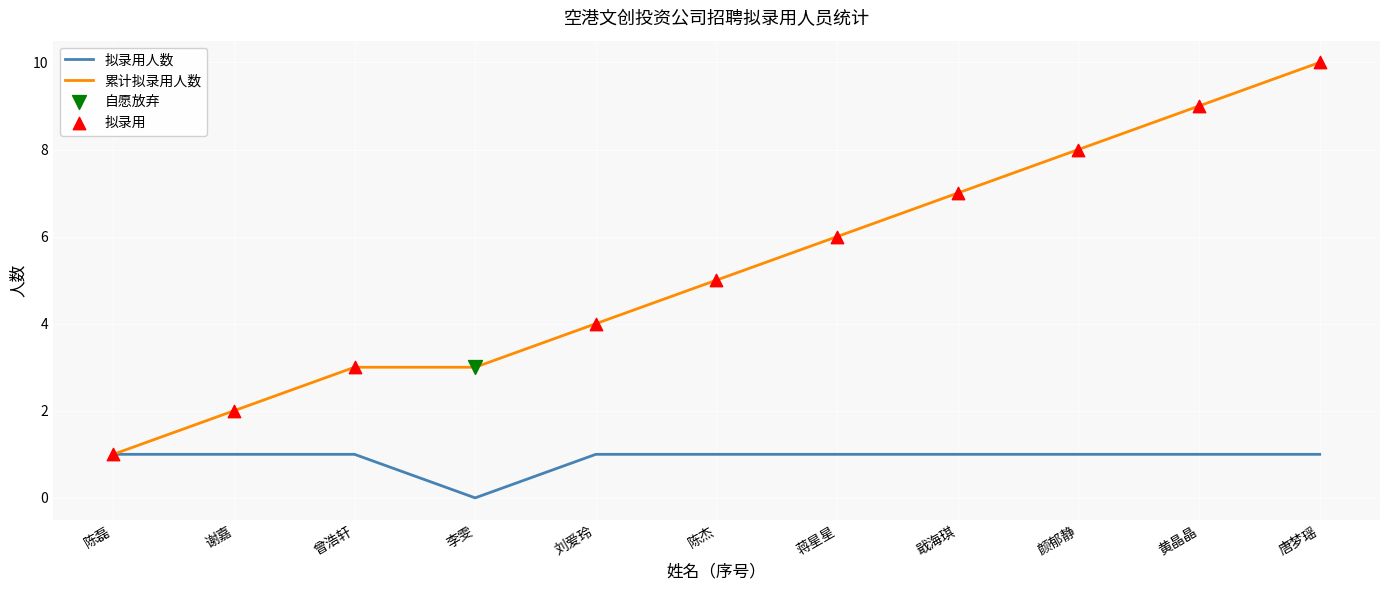

Which series has the largest total across all categories?

累计拟录用人数